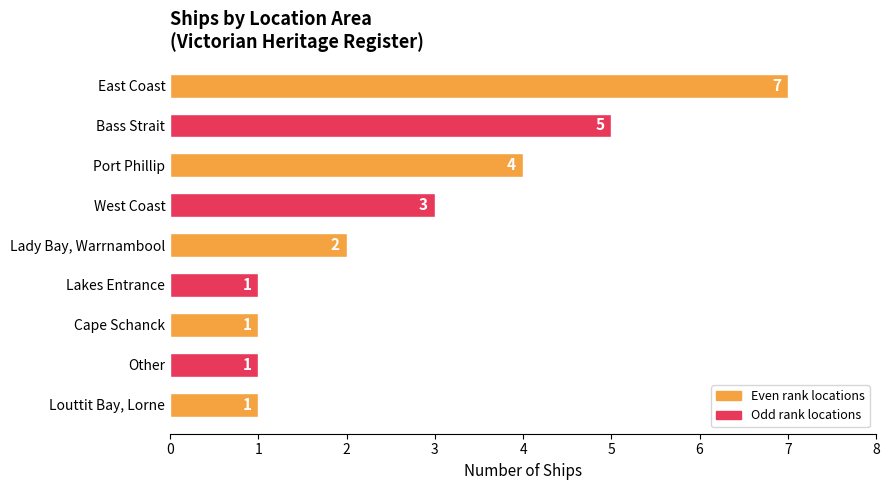

How many bars are there in total?

9